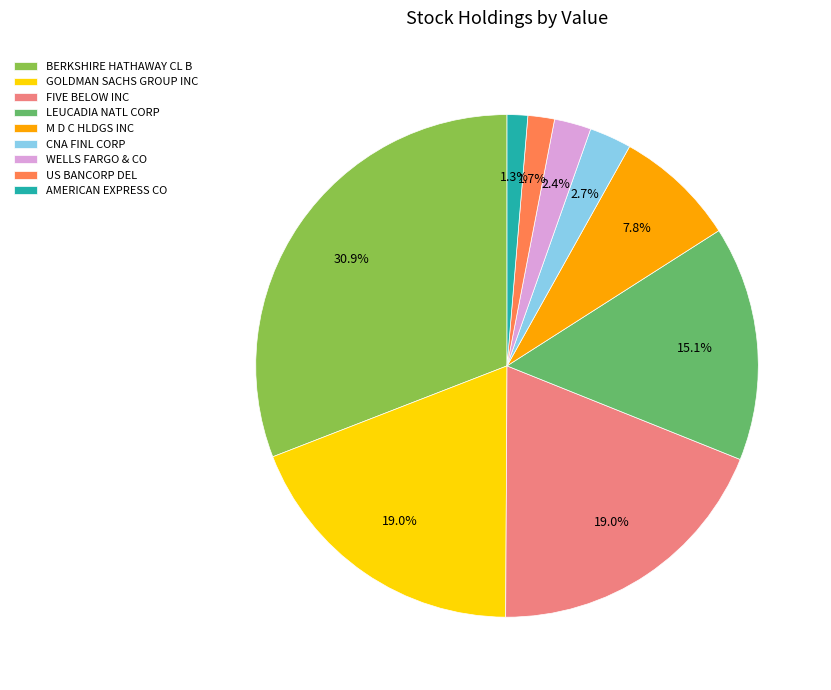

Between M D C HLDGS INC and LEUCADIA NATL CORP, which is larger?

LEUCADIA NATL CORP